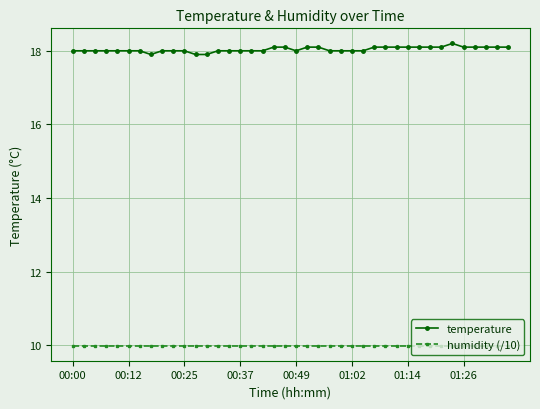

At how many categories does at least one series exceed 17?

40